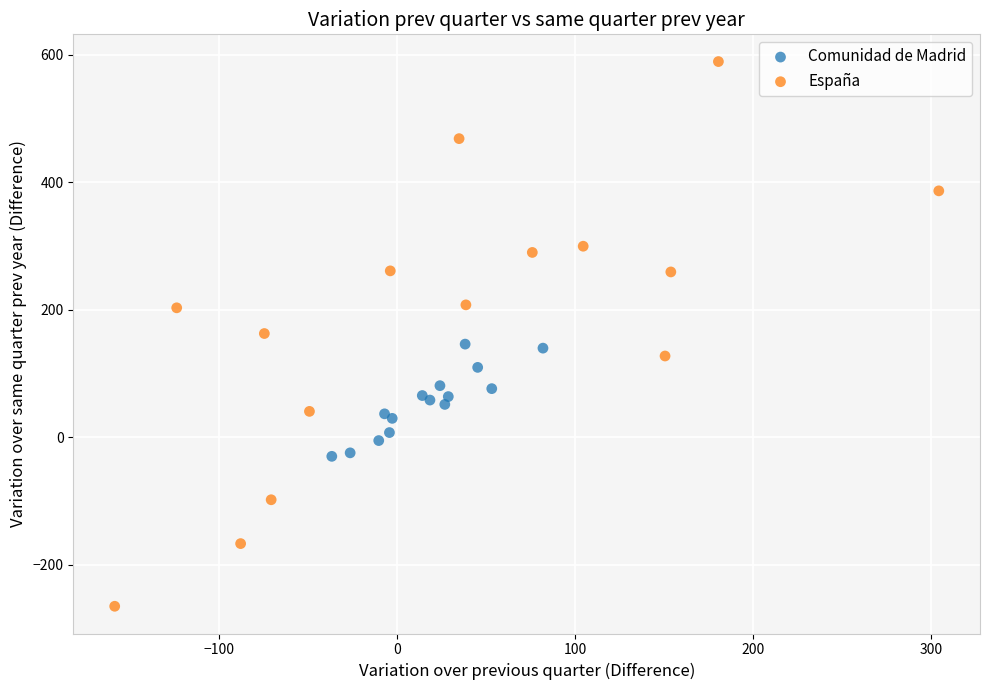

Which series contains the lowest Y value?

España